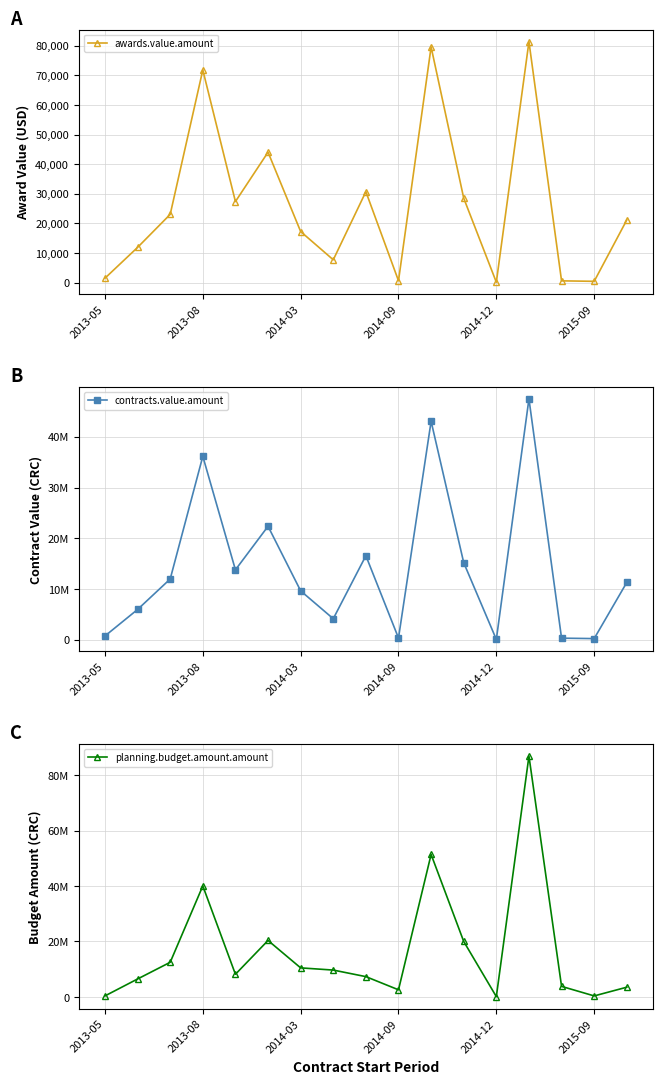

What is the label of the 17th point from the right?

2013-05